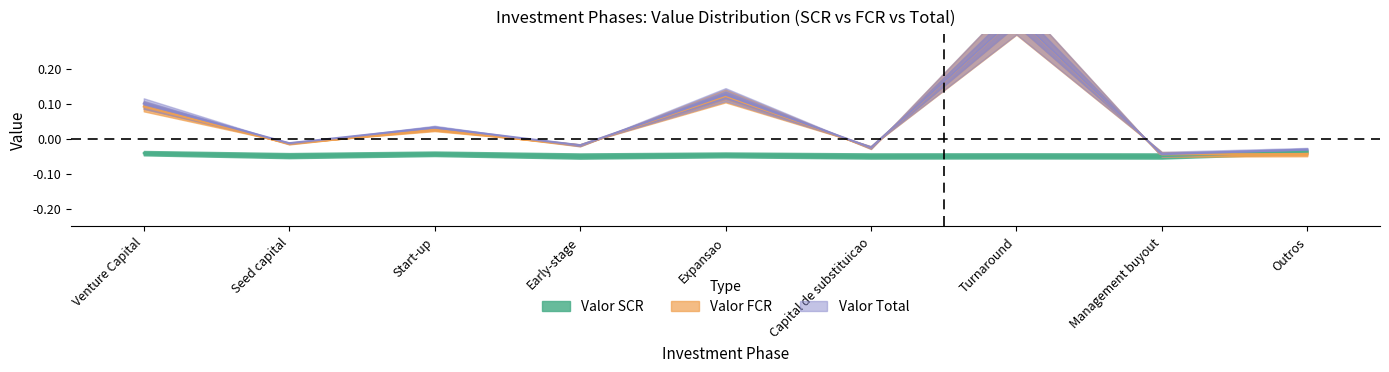

What is the difference between the second highest and minimum values in the Valor Total series?

0.2